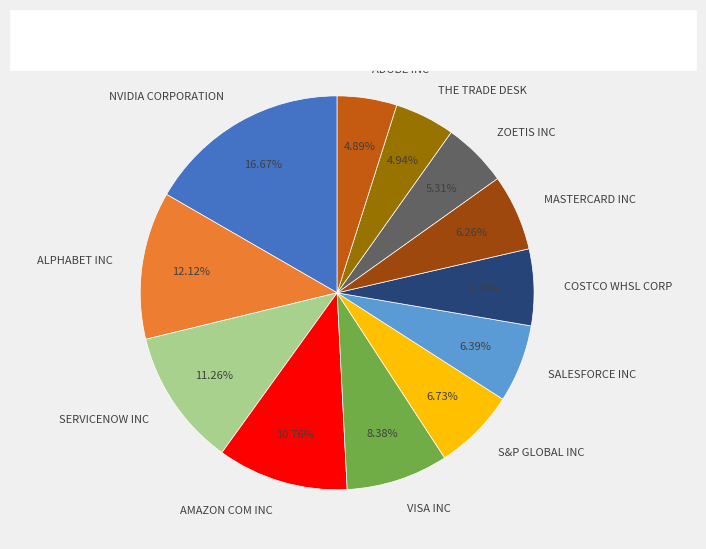

To the nearest percent, what is the difference between the largest and smallest slice percentages?

12%